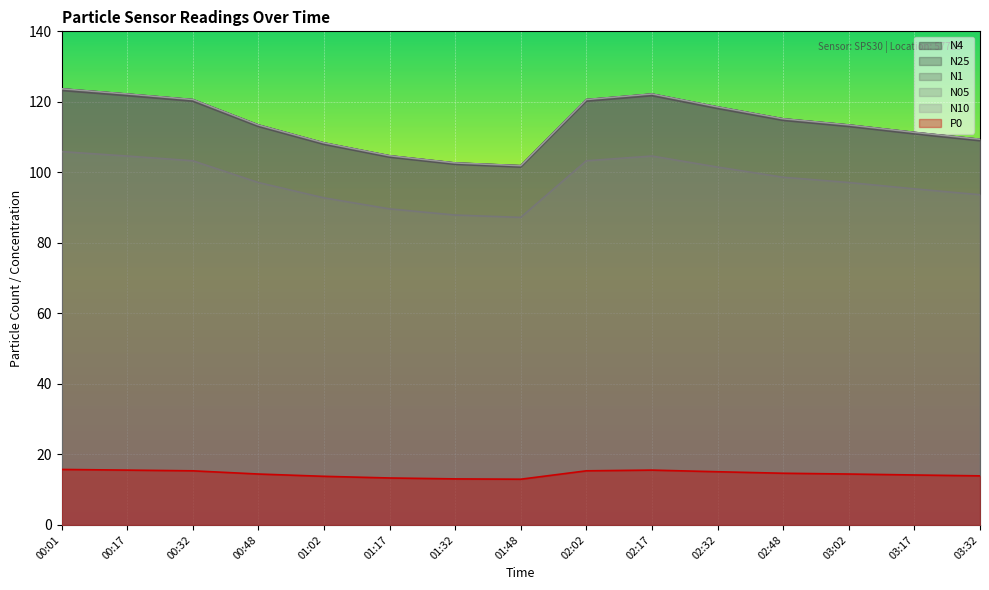

How many lines are shown in the chart?

6